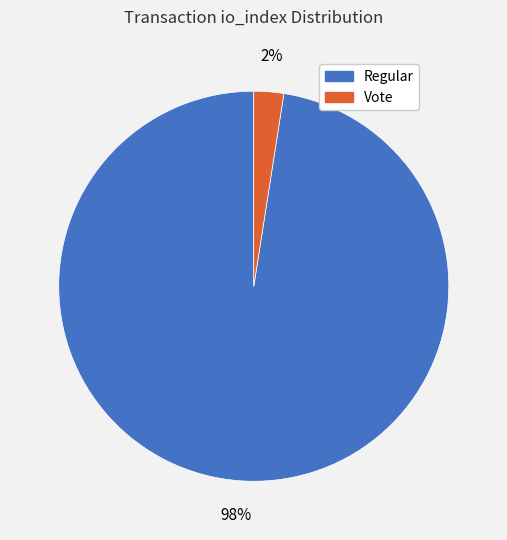

Is there any slice that represents more than half of the pie?

Yes